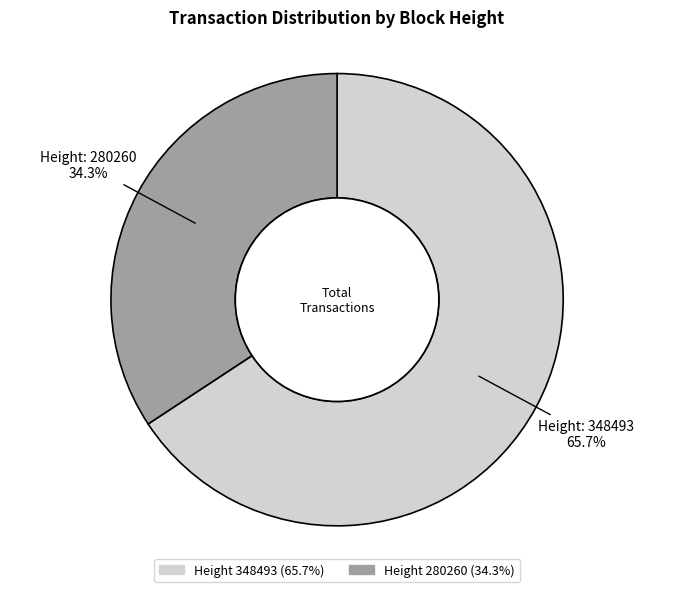

Is there a majority slice in this chart?

Yes